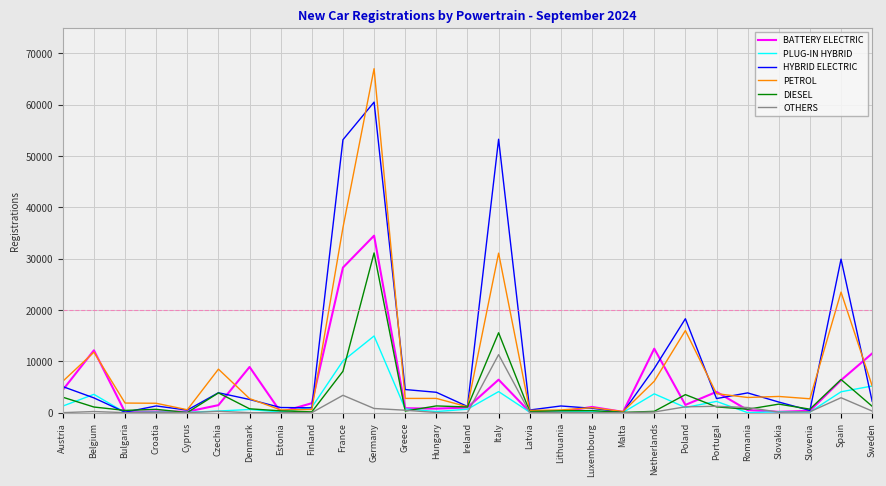

The value of OTHERS at Denmark is 3460. True or false?

False